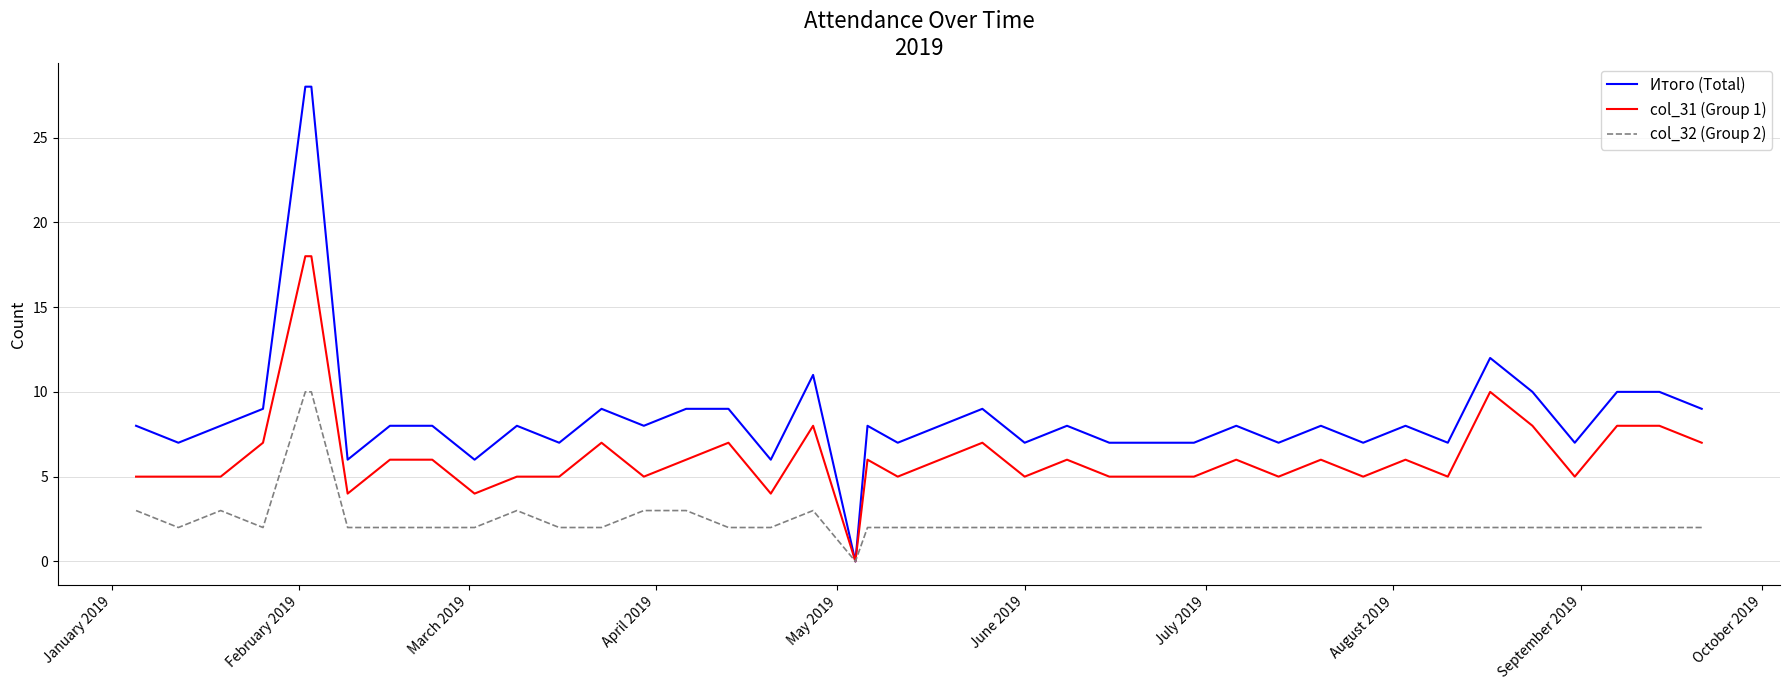

Which series has the largest total across all categories?

Итого (Total)